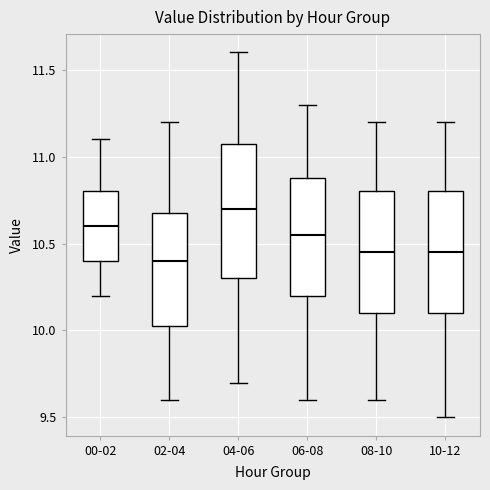

Reading left to right, transcribe this box plot: for each box, give where its median line is, the range the box spans, and where its two whiskers end, as read against the y-axis. The values are not printed on the chart, so give them approximately, as read against the axis.

00-02: median 10.60, box 10.40 to 10.80, whiskers 10.20 to 11.10
02-04: median 10.40, box 10.05 to 10.70, whiskers 9.60 to 11.20
04-06: median 10.70, box 10.30 to 11.10, whiskers 9.70 to 11.60
06-08: median 10.55, box 10.20 to 10.90, whiskers 9.60 to 11.30
08-10: median 10.45, box 10.10 to 10.80, whiskers 9.60 to 11.20
10-12: median 10.45, box 10.10 to 10.80, whiskers 9.50 to 11.20